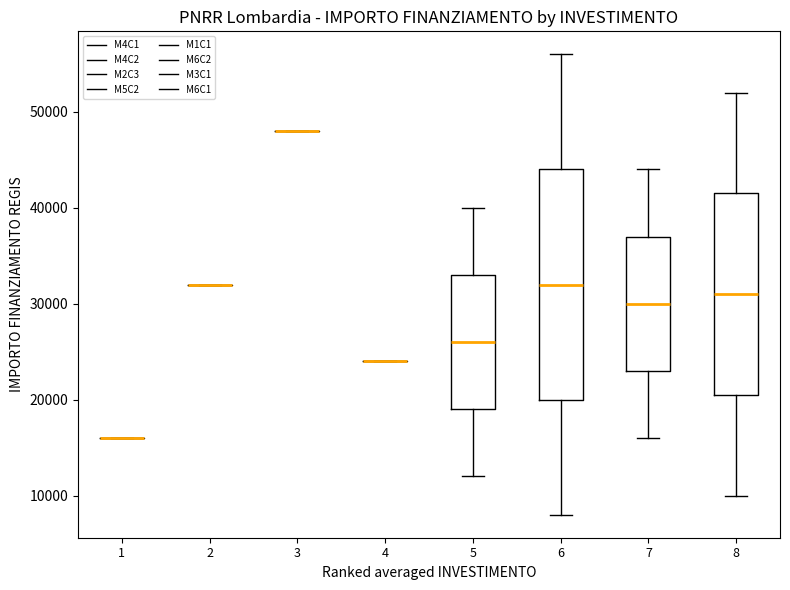

Reading left to right, transcribe this box plot: for each box, give where its median line is, the range the box spans, and where its two whiskers end, as read against the y-axis. The values are not printed on the chart, so give them approximately, as read against the axis.

1: box collapsed to a line at 16000, whiskers 16000 to 16000
2: box collapsed to a line at 32000, whiskers 32000 to 32000
3: box collapsed to a line at 48000, whiskers 48000 to 48000
4: box collapsed to a line at 24000, whiskers 24000 to 24000
5: median 26000, box 19000 to 33000, whiskers 12000 to 40000
6: median 32000, box 20000 to 44000, whiskers 8000 to 56000
7: median 30000, box 23000 to 37000, whiskers 16000 to 44000
8: median 31000, box 21000 to 42000, whiskers 10000 to 52000